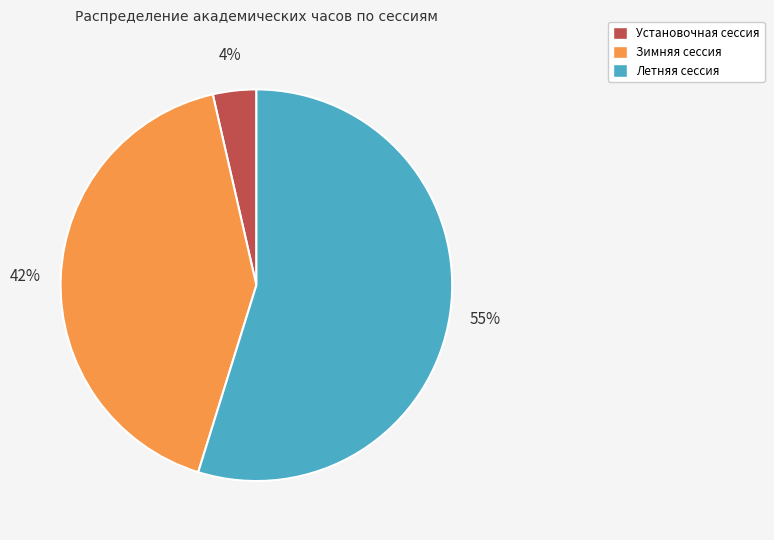

Is it true that Установочная сессия is 4% of the pie?

True